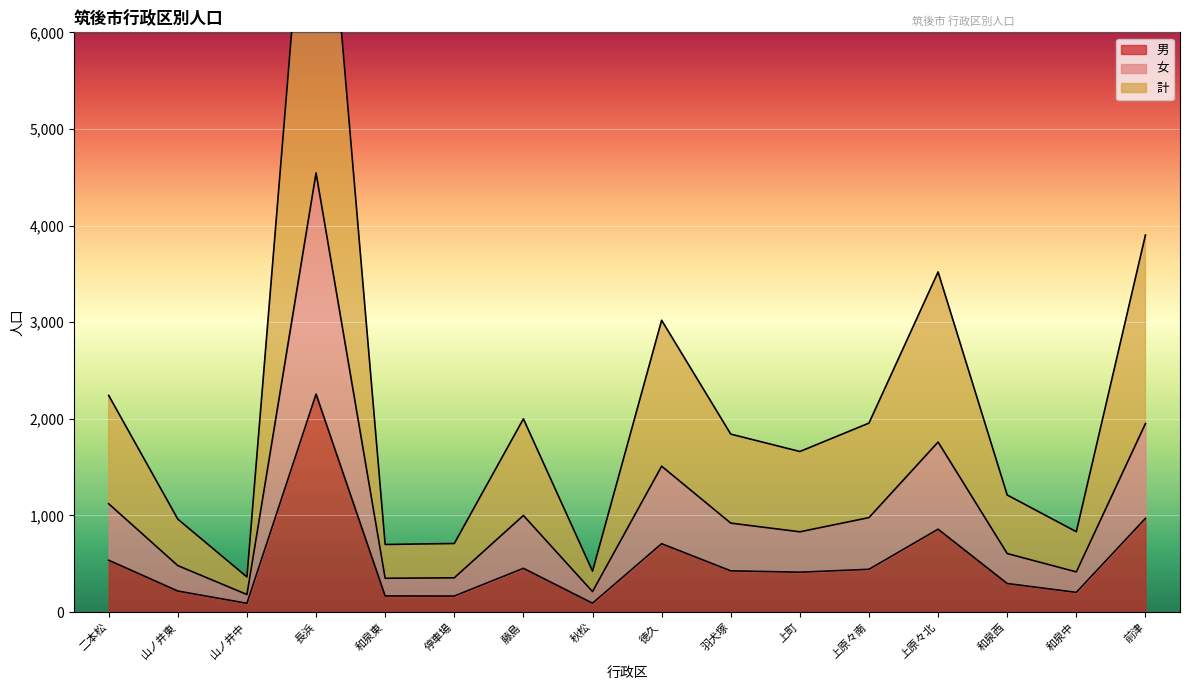

What is the label of the 7th point from the left?

藤島